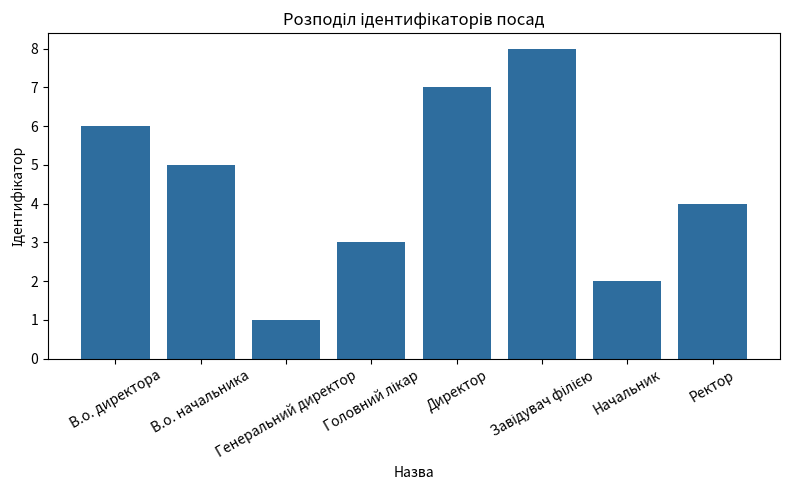

How many categories are shown in the chart?

8